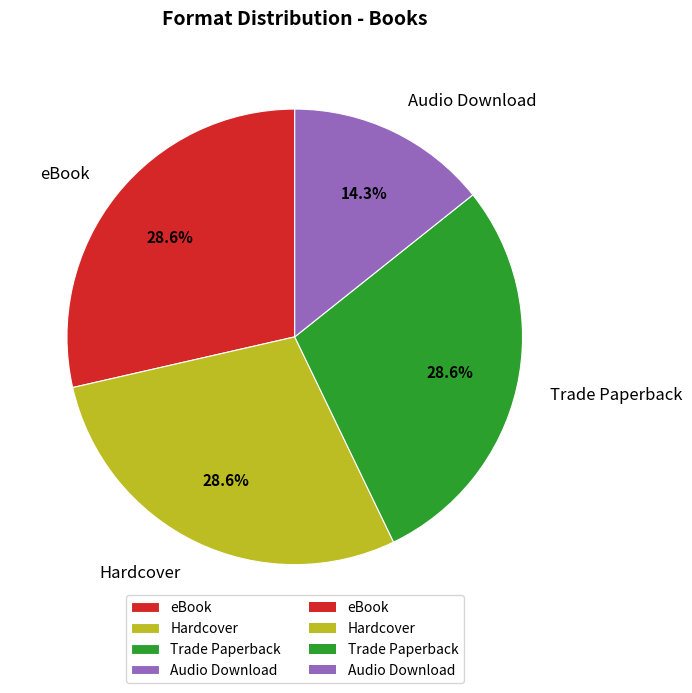

What is the smallest slice in the pie chart?

Audio Download